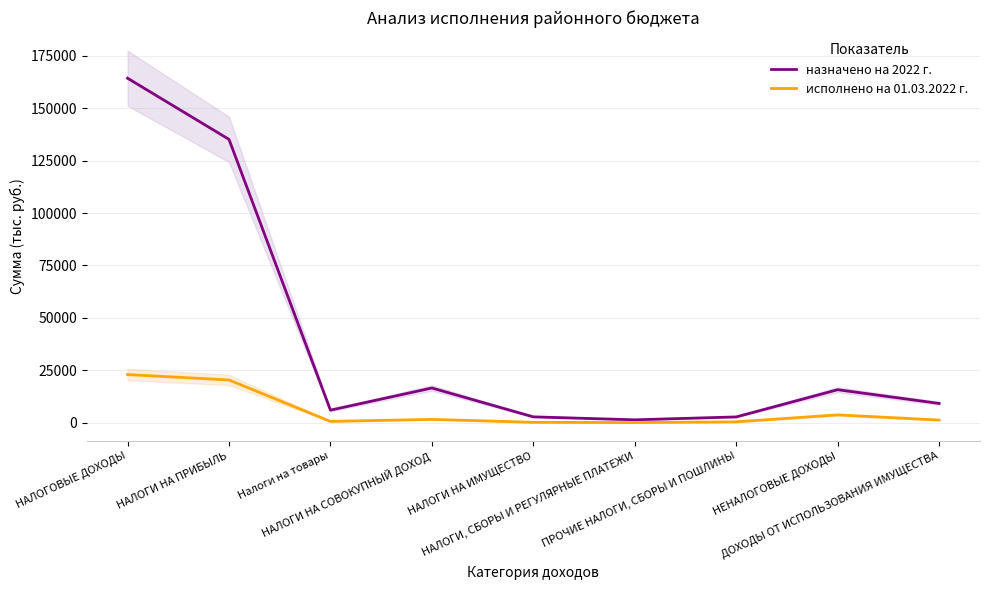

What is the value of the назначено на 2022 г. point at the 9th from the left?

9140.0